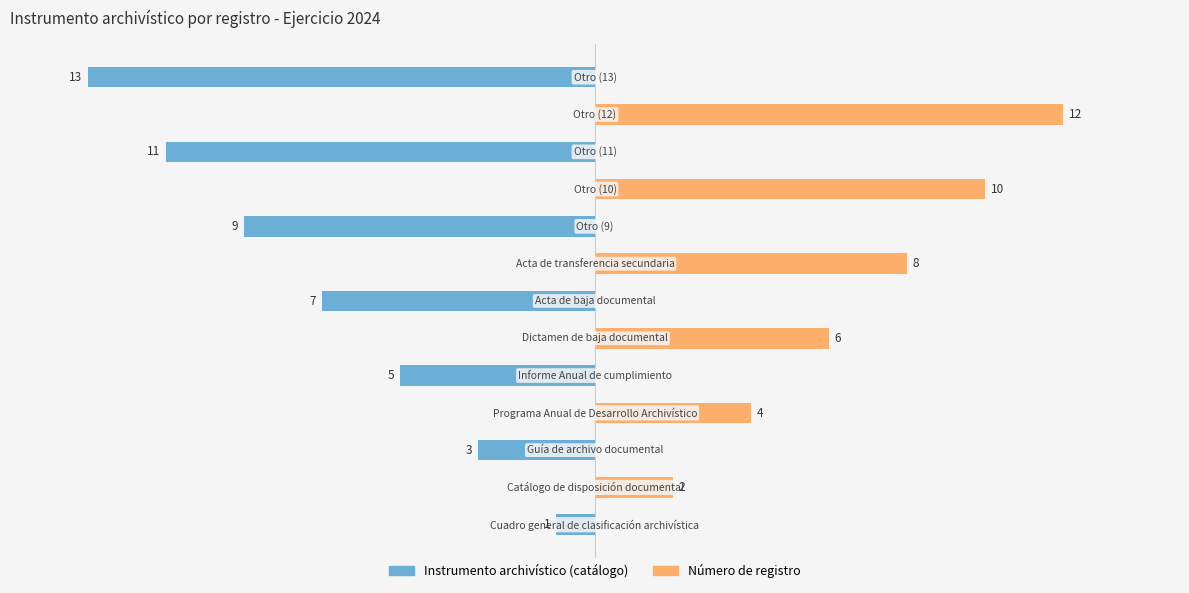

How many bars are there in each group?

2